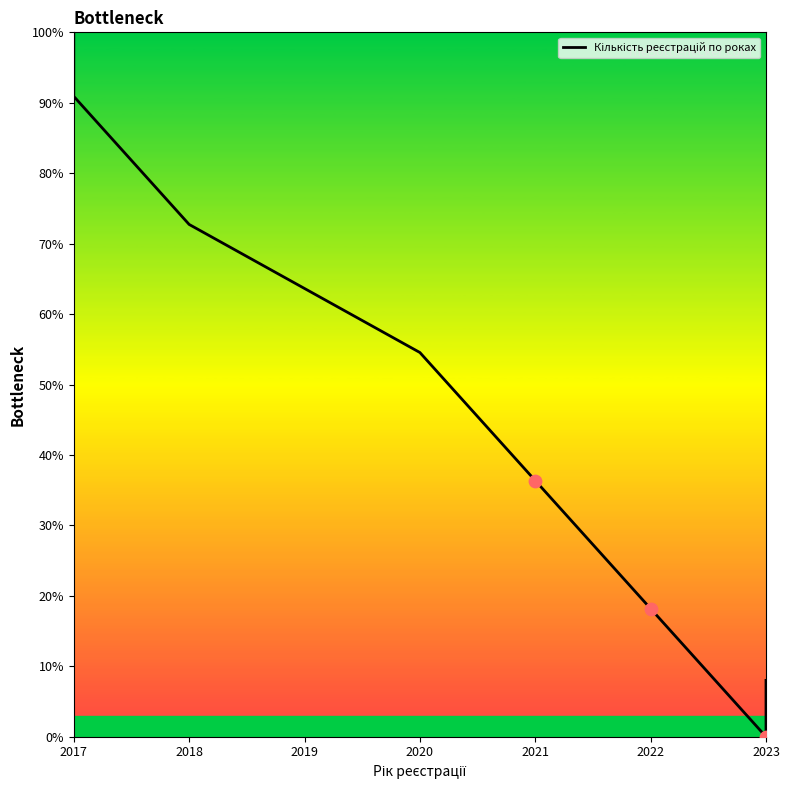

Between 2022 and 2017, which is larger?

2017